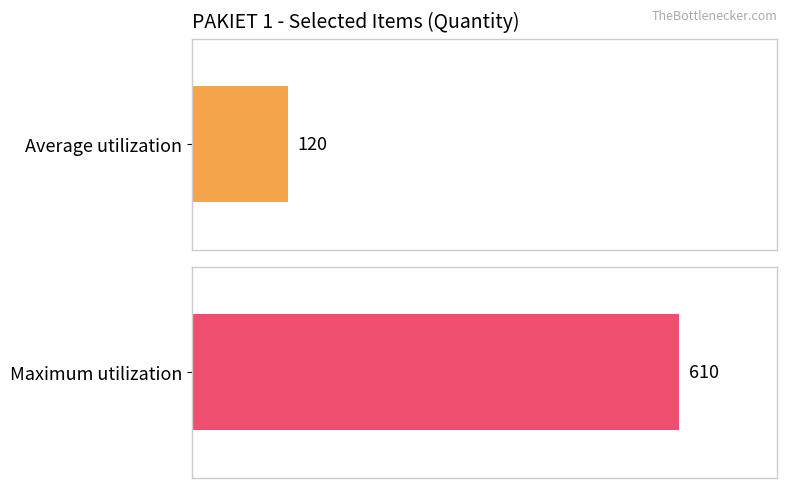

Is the value of Maximum utilization at ACIDUM ACETYLSALICYLICUM 75MG greater than the value of Average utilization at ACENOCUMAROLUM?

Yes